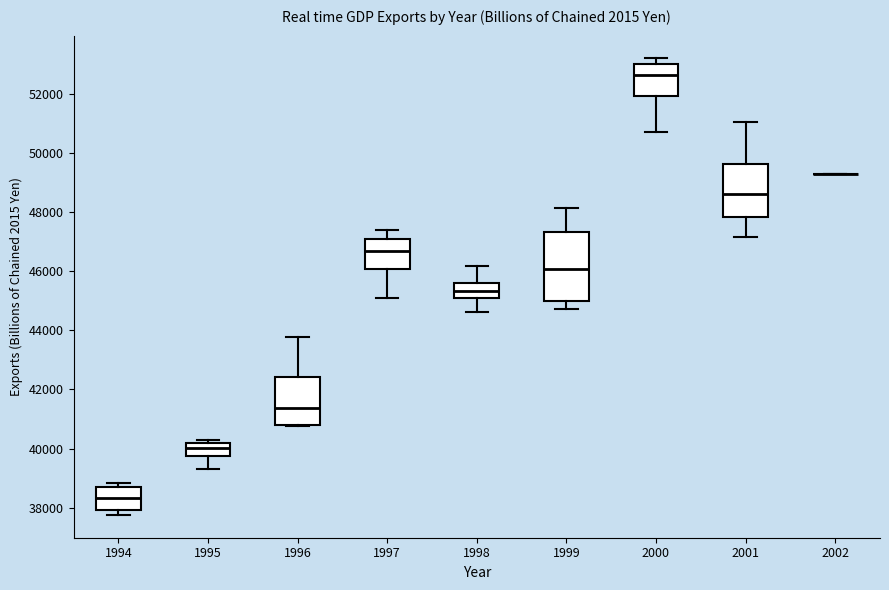

Reading left to right, transcribe this box plot: for each box, give where its median line is, the range the box spans, and where its two whiskers end, as read against the y-axis. The values are not printed on the chart, so give them approximately, as read against the axis.

1994: median 38400, box 38000 to 38600, whiskers 37800 to 38800
1995: median 40000, box 39800 to 40200, whiskers 39400 to 40200 (just above the box's upper edge)
1996: median 41400, box 40800 to 42400, whiskers 40800 to 43800
1997: median 46600, box 46000 to 47200, whiskers 45000 to 47400
1998: median 45400, box 45000 to 45600, whiskers 44600 to 46200
1999: median 46000, box 45000 to 47400, whiskers 44800 to 48200
2000: median 52600, box 52000 to 53000, whiskers 50800 to 53200
2001: median 48600, box 47800 to 49600, whiskers 47200 to 51000
2002: box collapsed to a line at 49400, whiskers 49400 to 49400